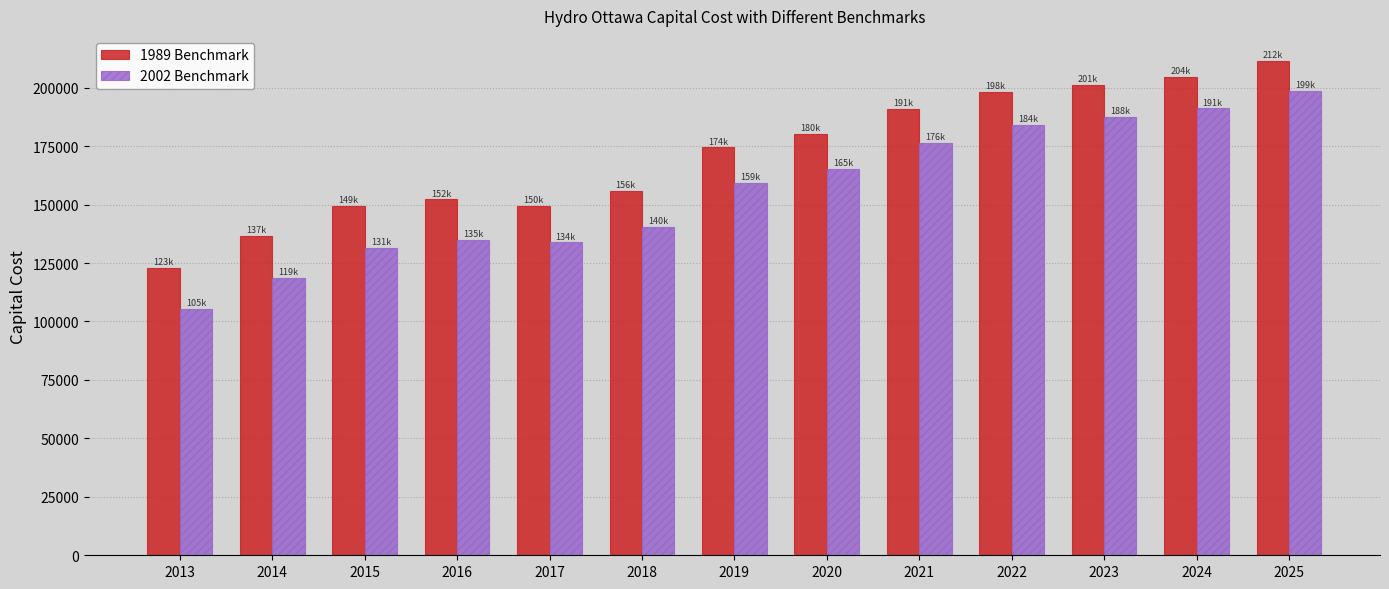

What is the sum of all 2002 Benchmark values?

2027321.4